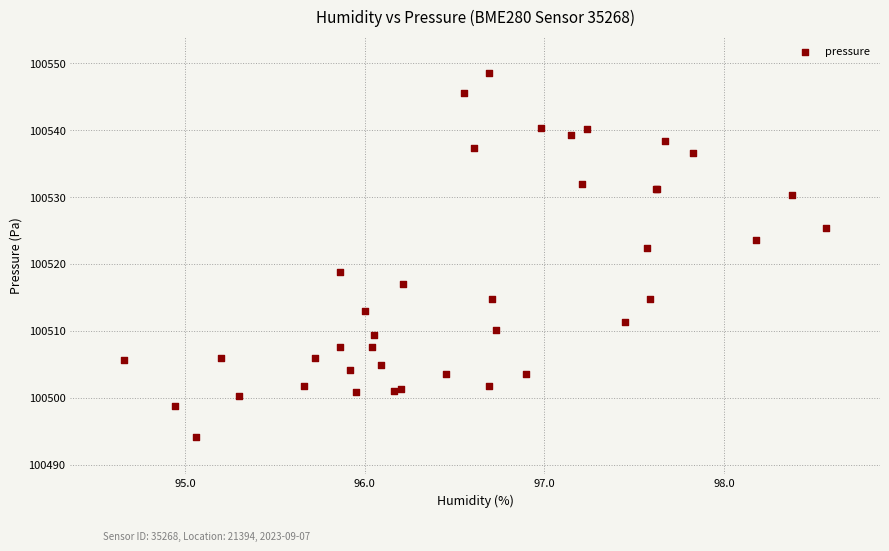

What Y value in the scatter plot is closest to 100521?

100522.3